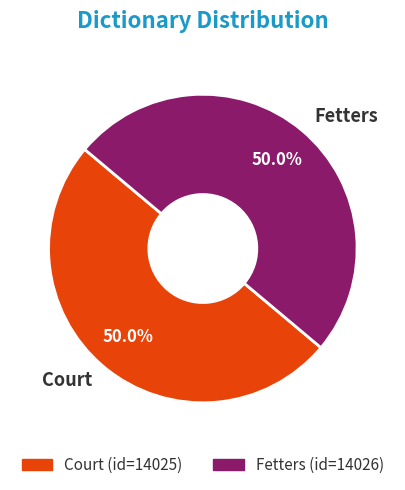

To the nearest percent, what portion does Fetters represent?

50%